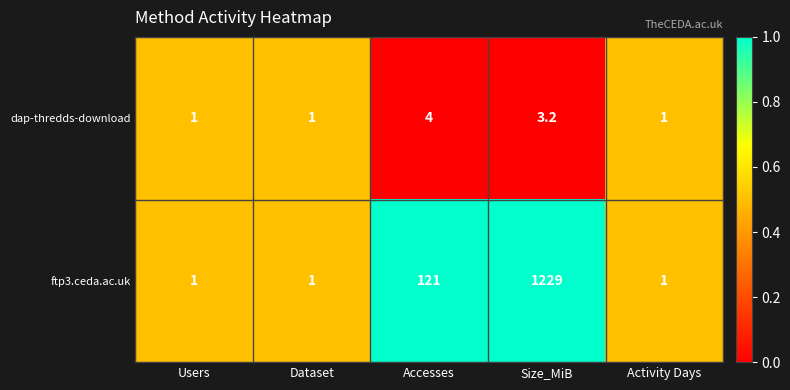

Which series has the widest spread of values?

ftp3.ceda.ac.uk